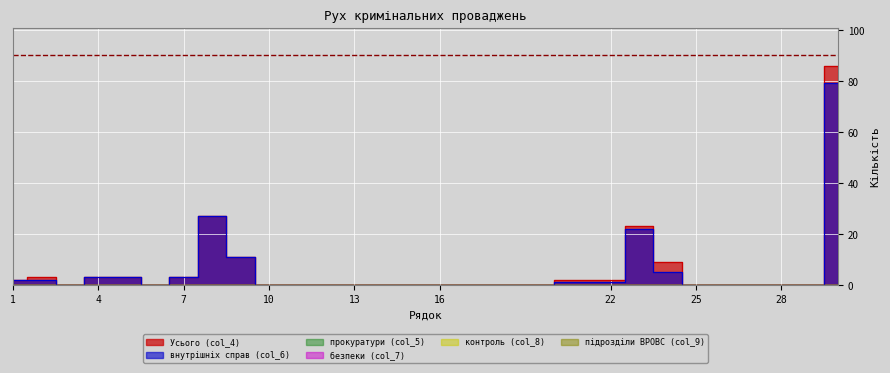

The value of підрозділи ВРОВС (col_9) at 15 is 0. True or false?

True